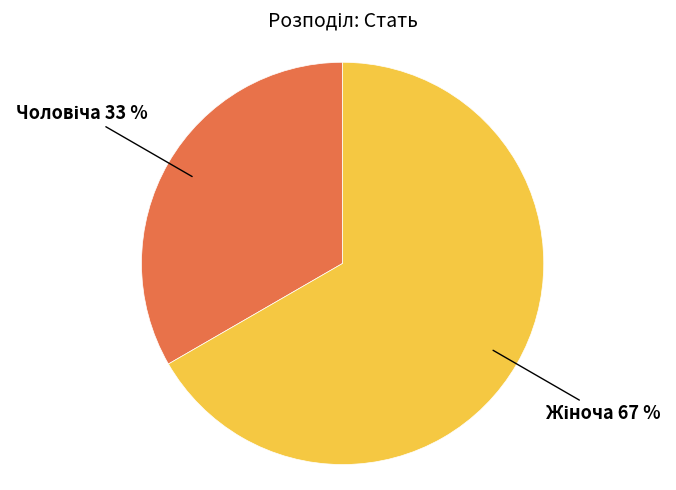

Is there any slice that represents more than half of the pie?

Yes